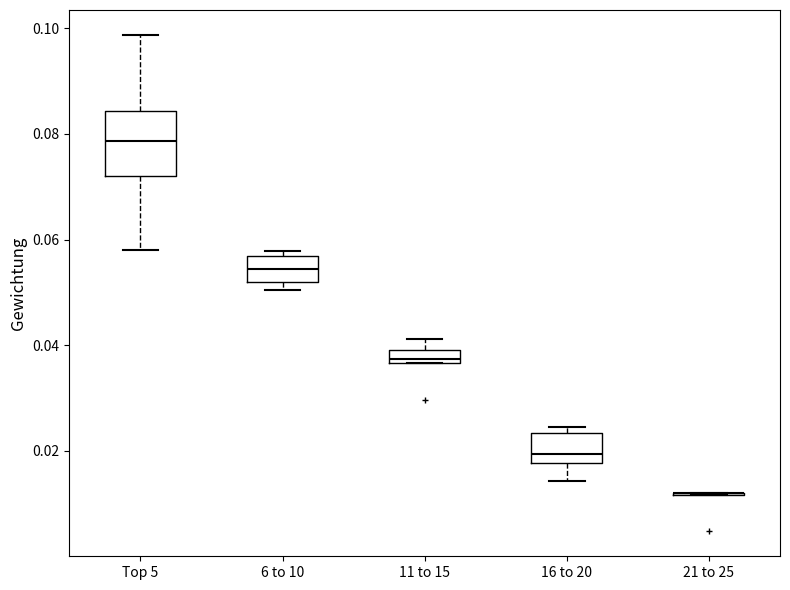

Comparing the boxes themselves (not the whiskers), which one is the tallest?

Top 5